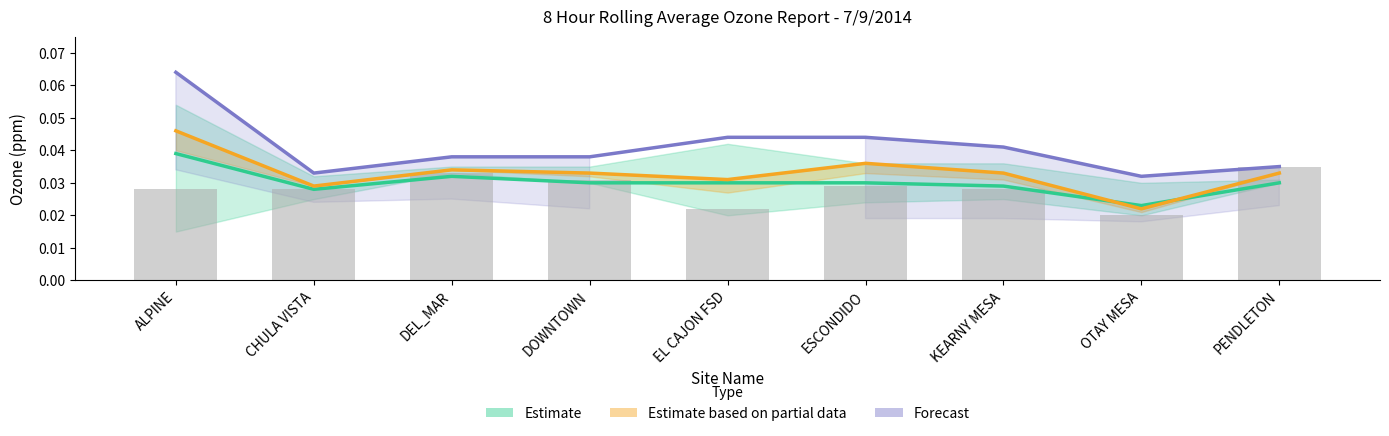

Rank the categories by Estimate based on partial data (Hour 14) value from lowest to highest.

OTAY MESA, CHULA VISTA, EL CAJON FSD, DOWNTOWN, KEARNY MESA, PENDLETON, DEL_MAR, ESCONDIDO, ALPINE